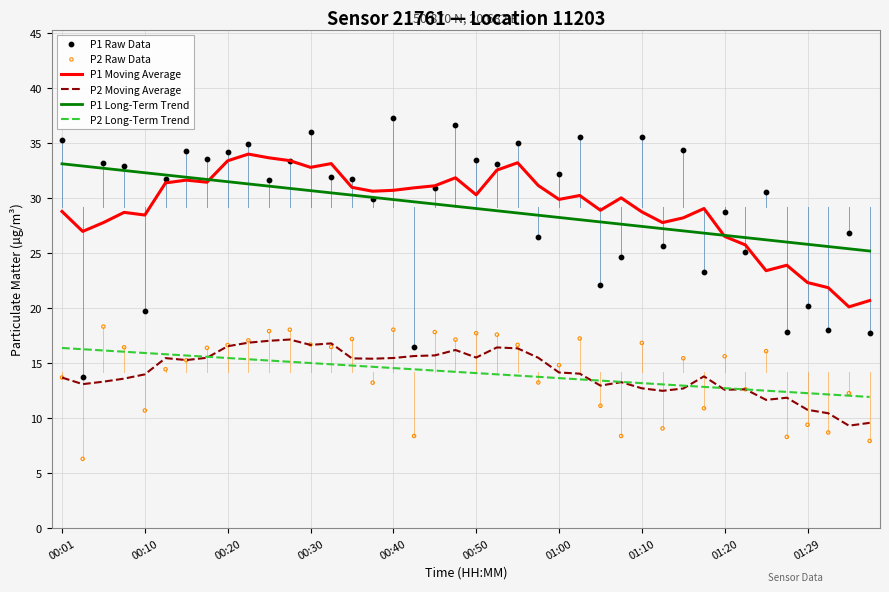

The P2 Moving Average series shows 7.3 at 01:00. True or false?

False